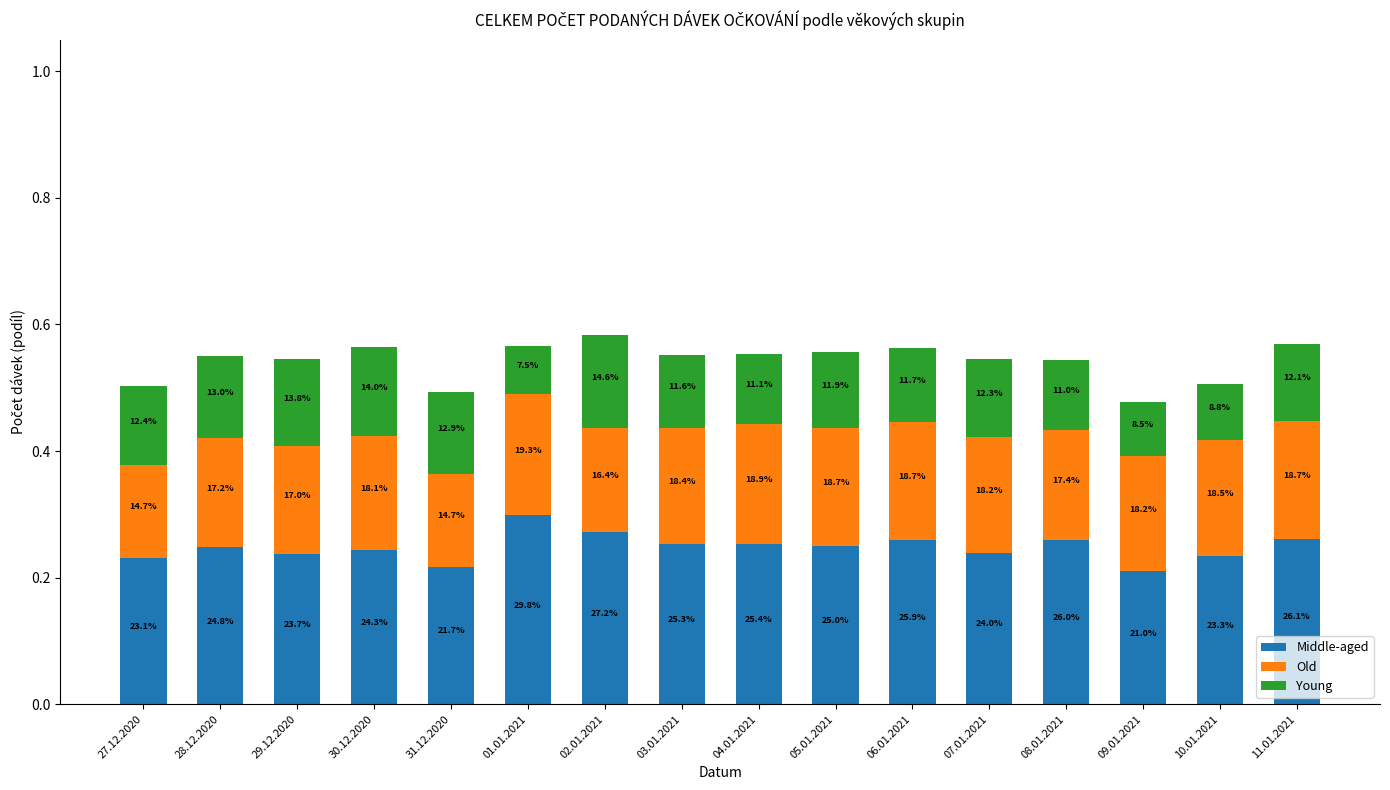

List the labels in order of Middle-aged value, smallest first.

09.01.2021, 31.12.2020, 27.12.2020, 10.01.2021, 29.12.2020, 07.01.2021, 30.12.2020, 28.12.2020, 05.01.2021, 03.01.2021, 04.01.2021, 06.01.2021, 08.01.2021, 11.01.2021, 02.01.2021, 01.01.2021